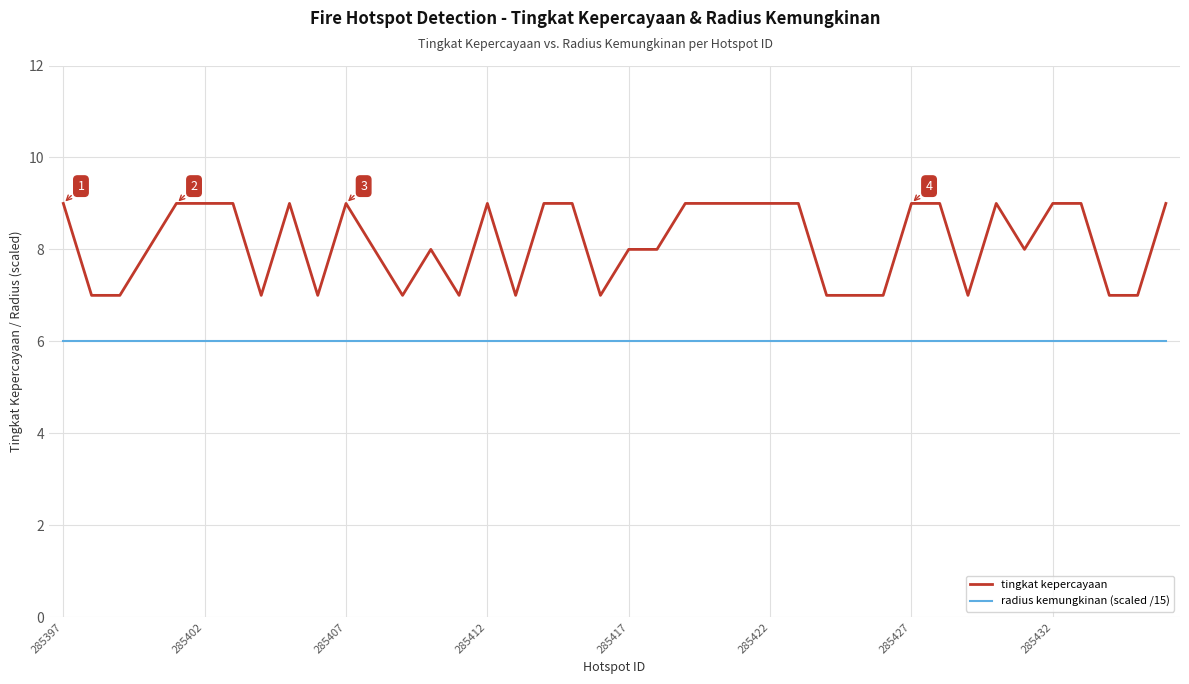

True or false: tingkat kepercayaan and radius kemungkinan (scaled /15) cross at least once.

False